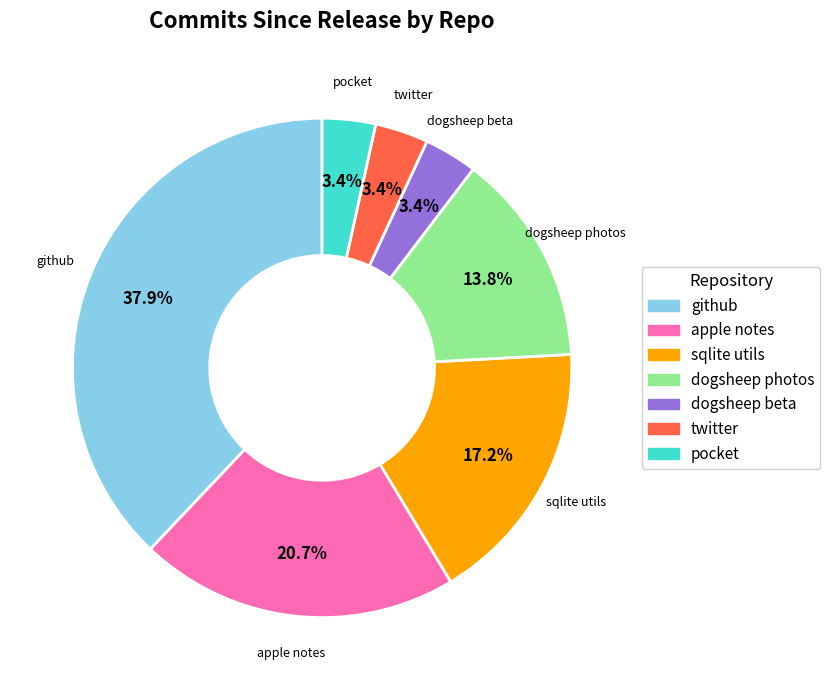

Is there any slice that represents more than half of the pie?

No